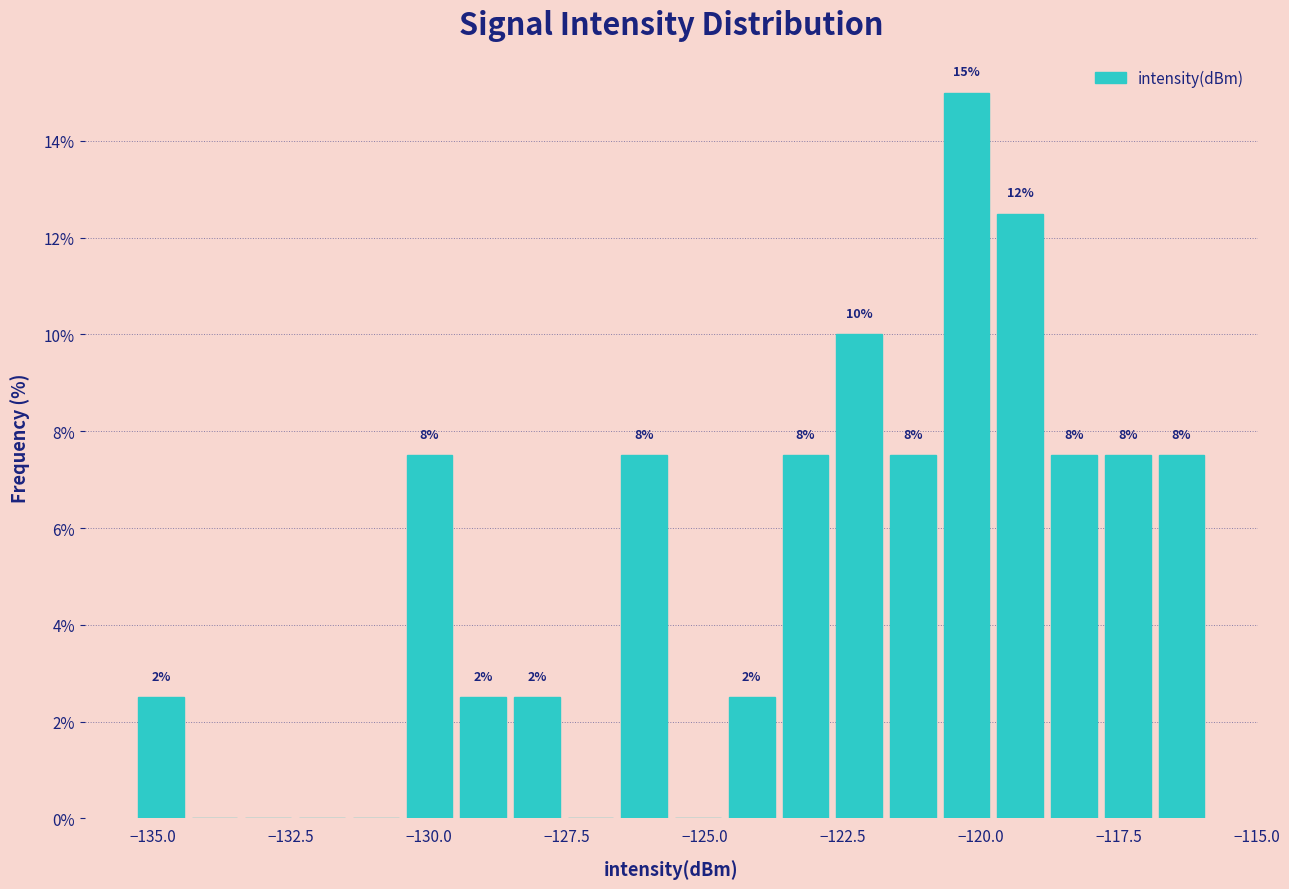

Around what value on the x-axis is the tallest bar? Give the approximate position of its centre, as read against the axis.

-120.5